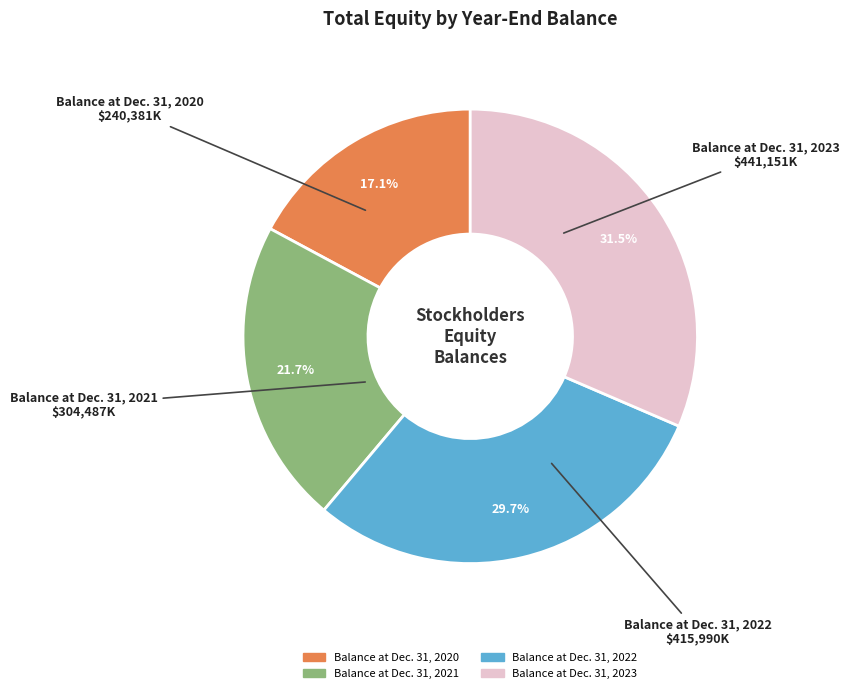

To the nearest percent, what is the average slice percentage?

25%